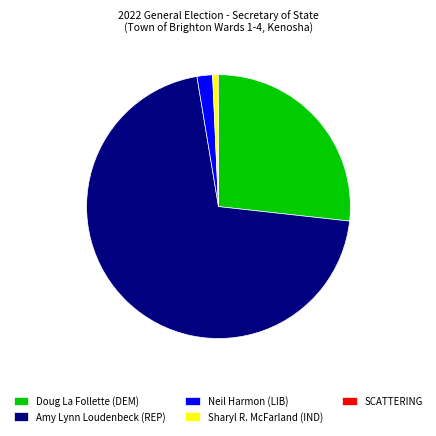

Is the sum of Sharyl R. McFarland (IND) and Neil Harmon (LIB) greater than half?

No